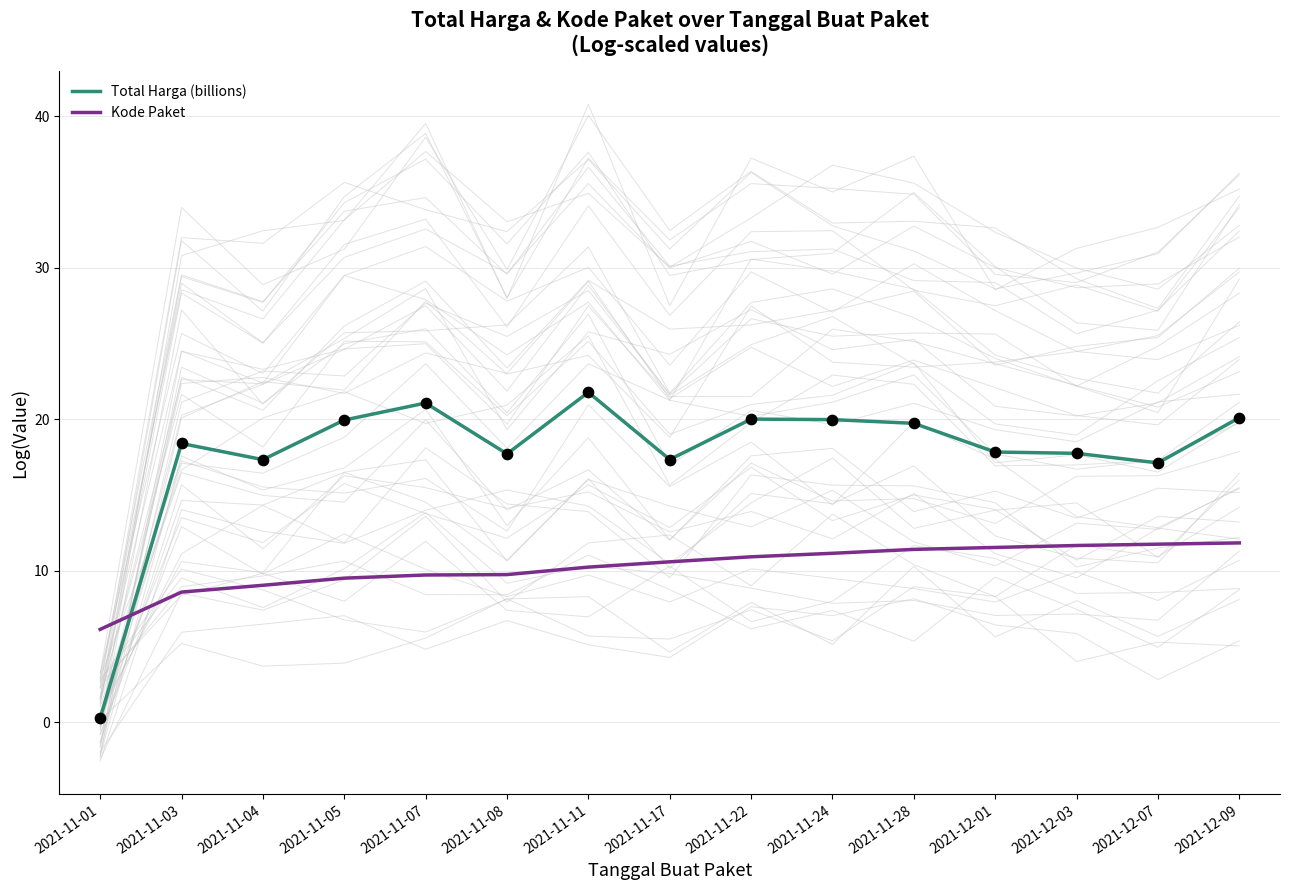

Which series has the largest total across all categories?

Total Harga (billions)